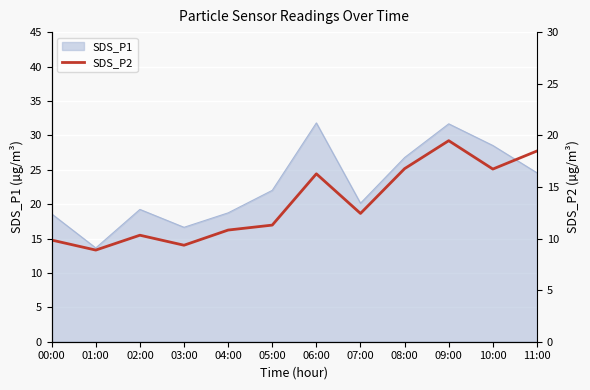

The value of SDS_P1 at 08:00 is 46.0. True or false?

False